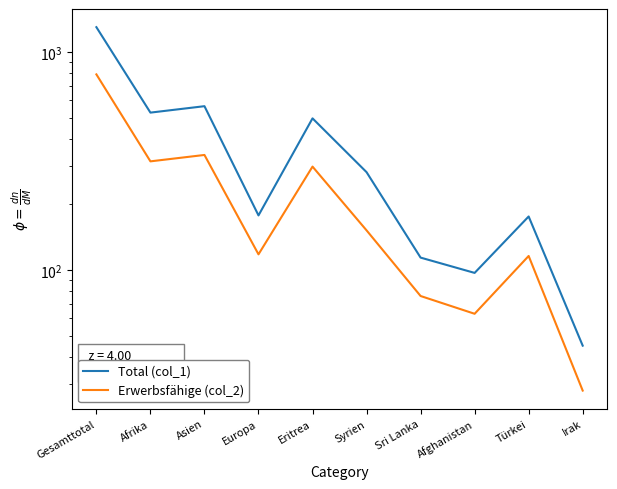

Which series has the largest range (max minus min)?

Total (col_1)